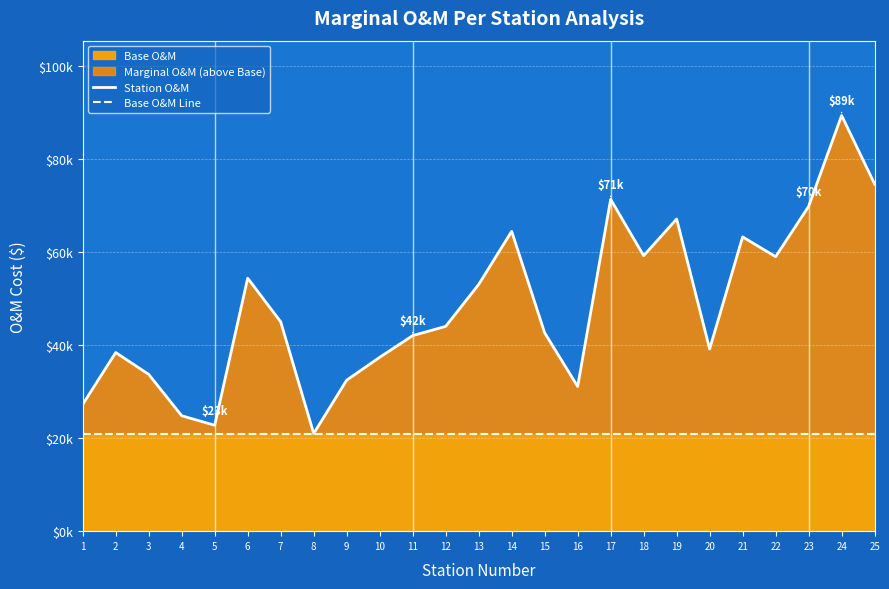

Which series has the widest spread of values?

Station O&M